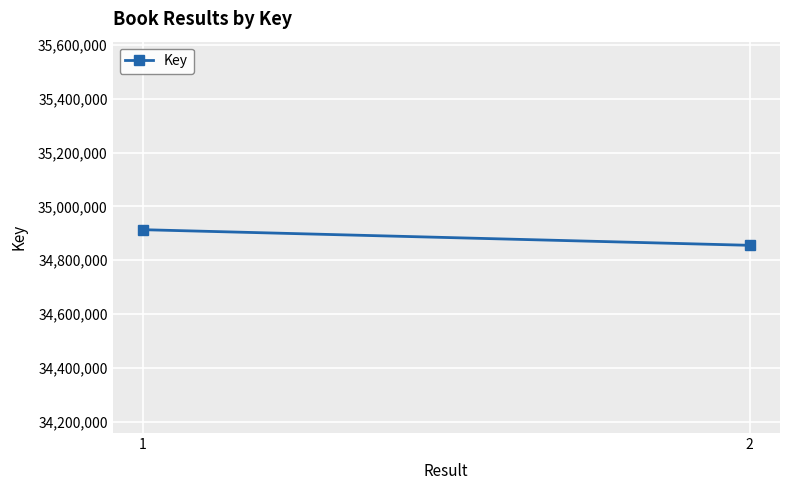

Reading left to right, what are all the values shown in this chart?

34913437	34855358